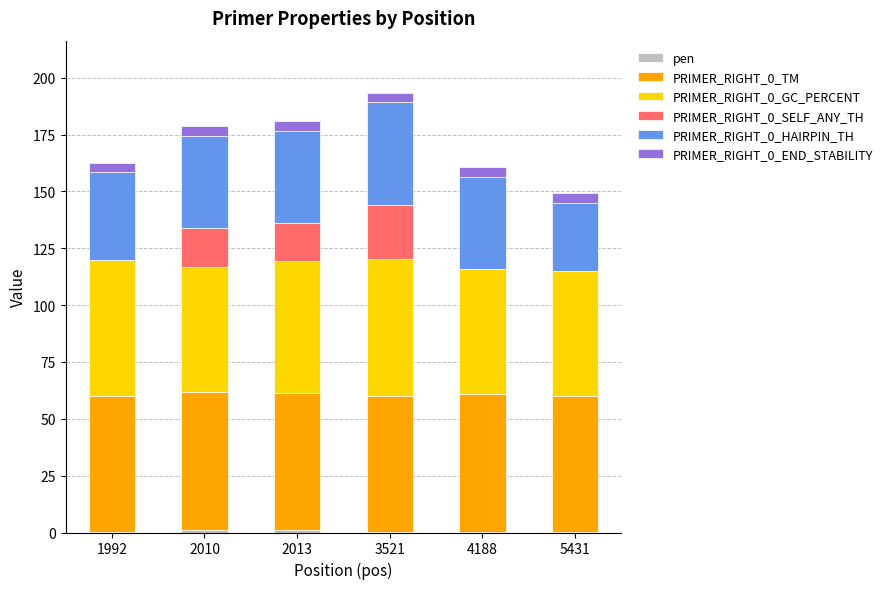

The value of PRIMER_RIGHT_0_GC_PERCENT at 2010 is 92.3. True or false?

False